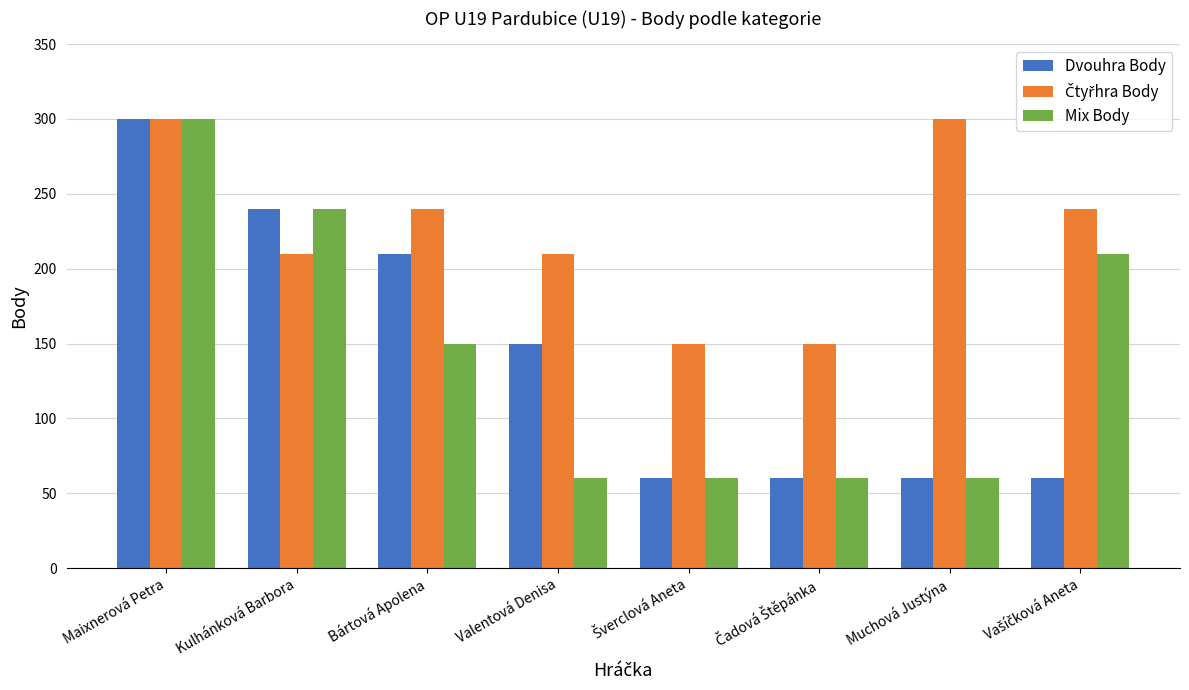

What is the difference between the maximum and second lowest values in the Dvouhra Body series?

240